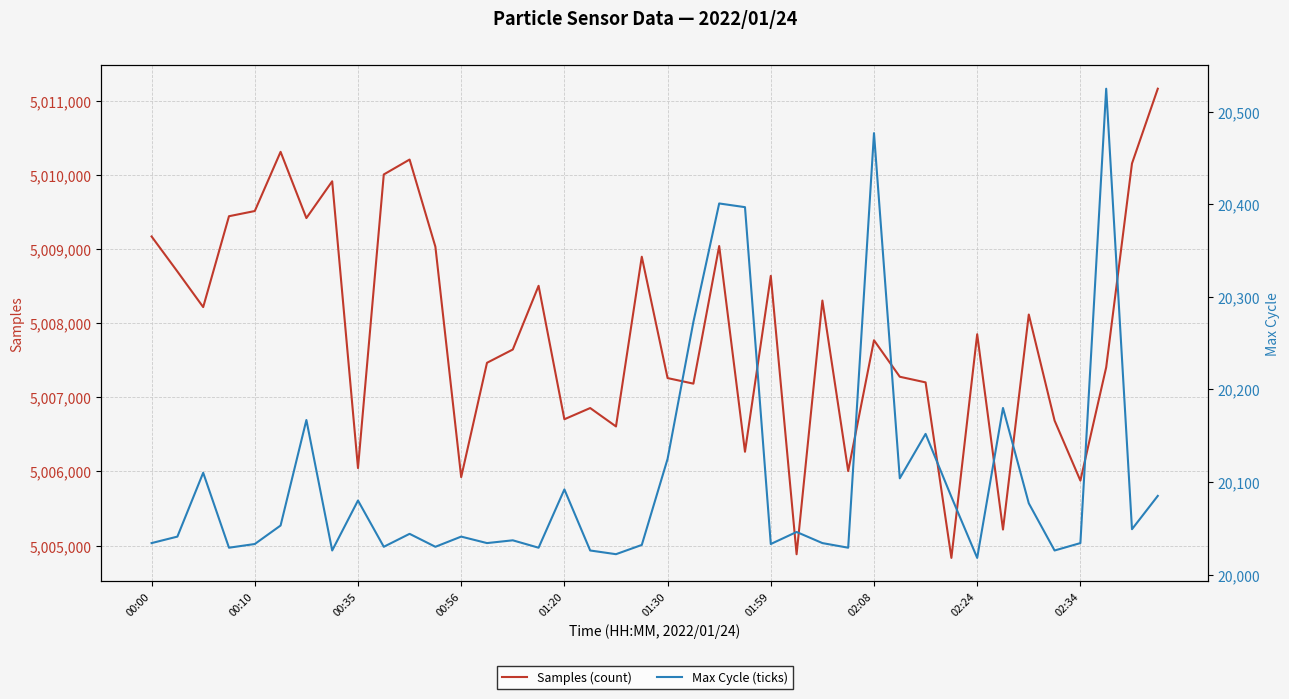

True or false: Samples (count) and Max Cycle (ticks) intersect in this chart.

False